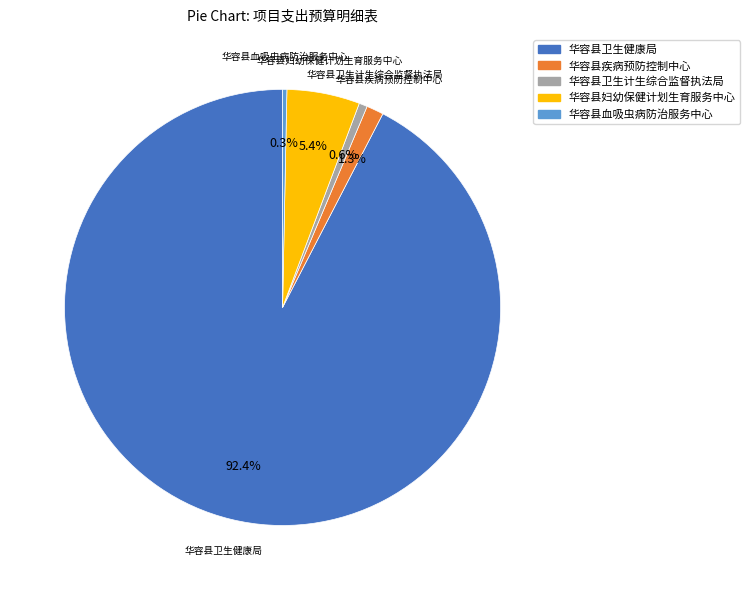

To the nearest percent, what is the combined percentage of 华容县血吸虫病防治服务中心 and 华容县卫生计生综合监督执法局?

1%